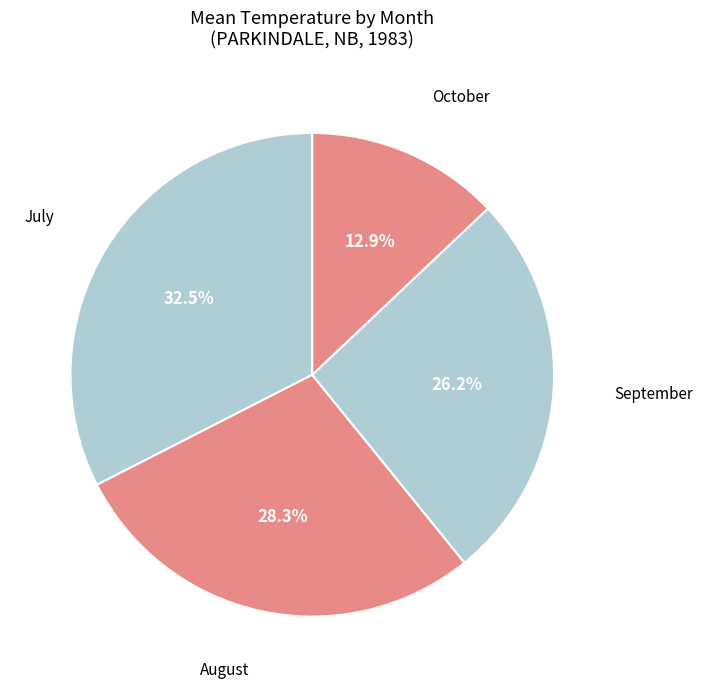

To the nearest percent, what is the average slice percentage?

25%